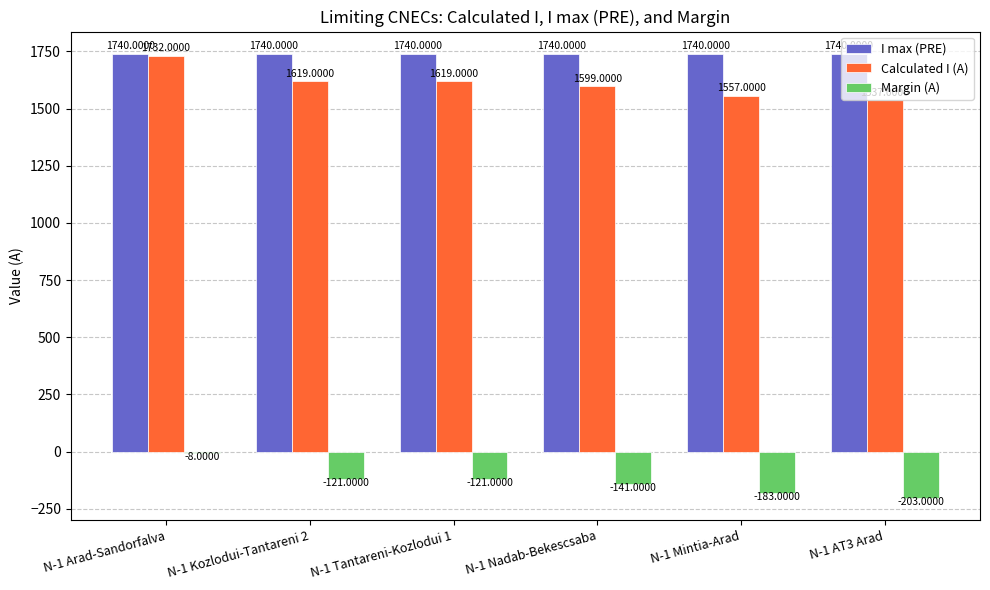

What is the difference between the highest and lowest values at N-1 Arad-Sandorfalva?

1748